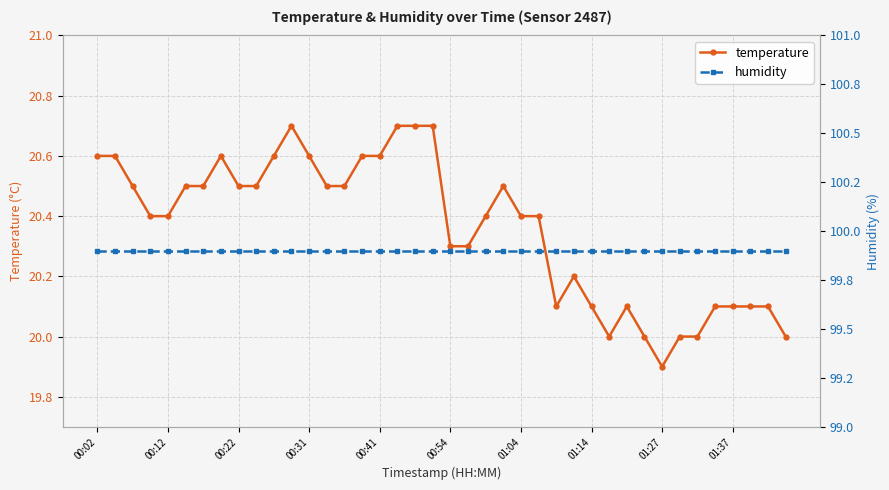

True or false: humidity and temperature cross at least once.

False